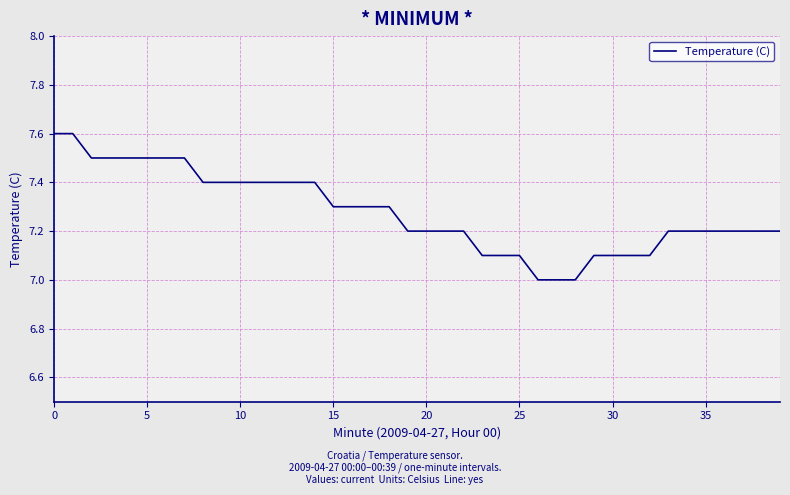

How many lines are shown in the chart?

1